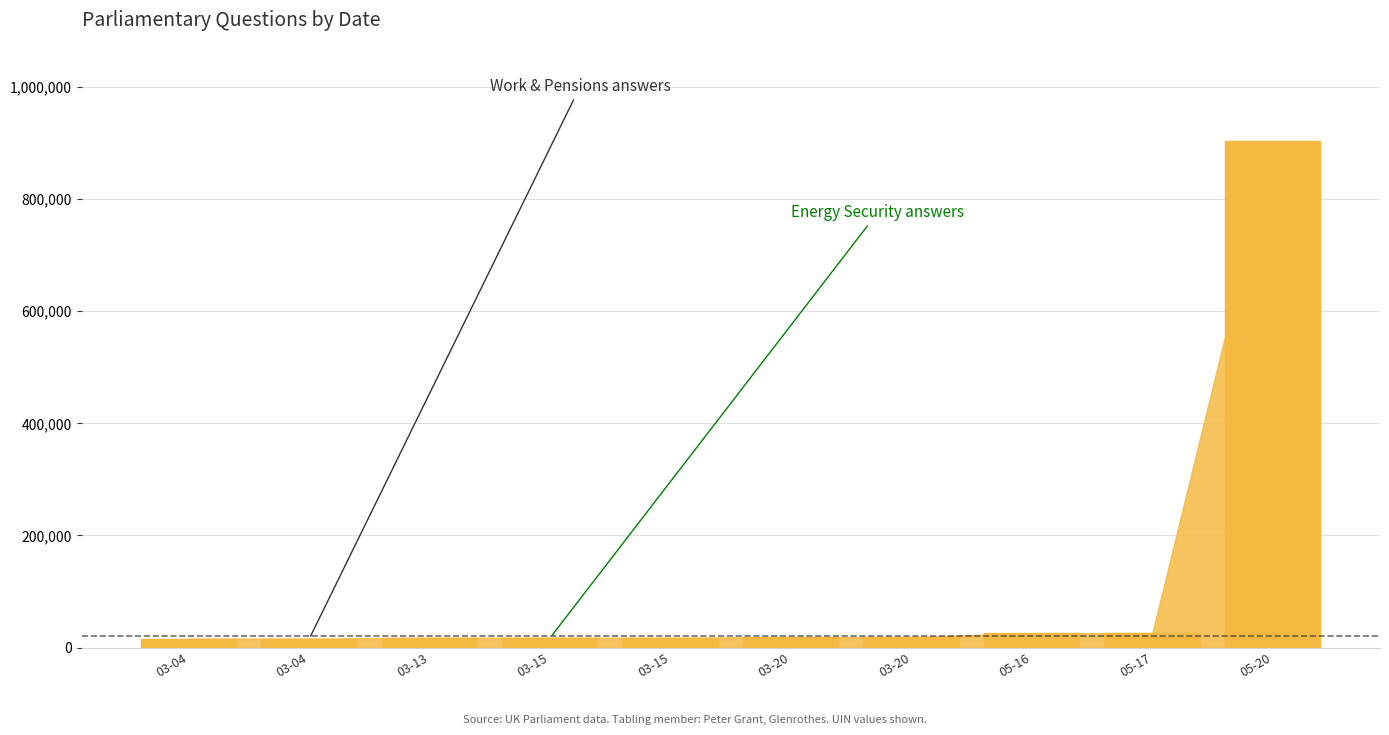

Between 03-04 and 05-16, which is larger?

05-16